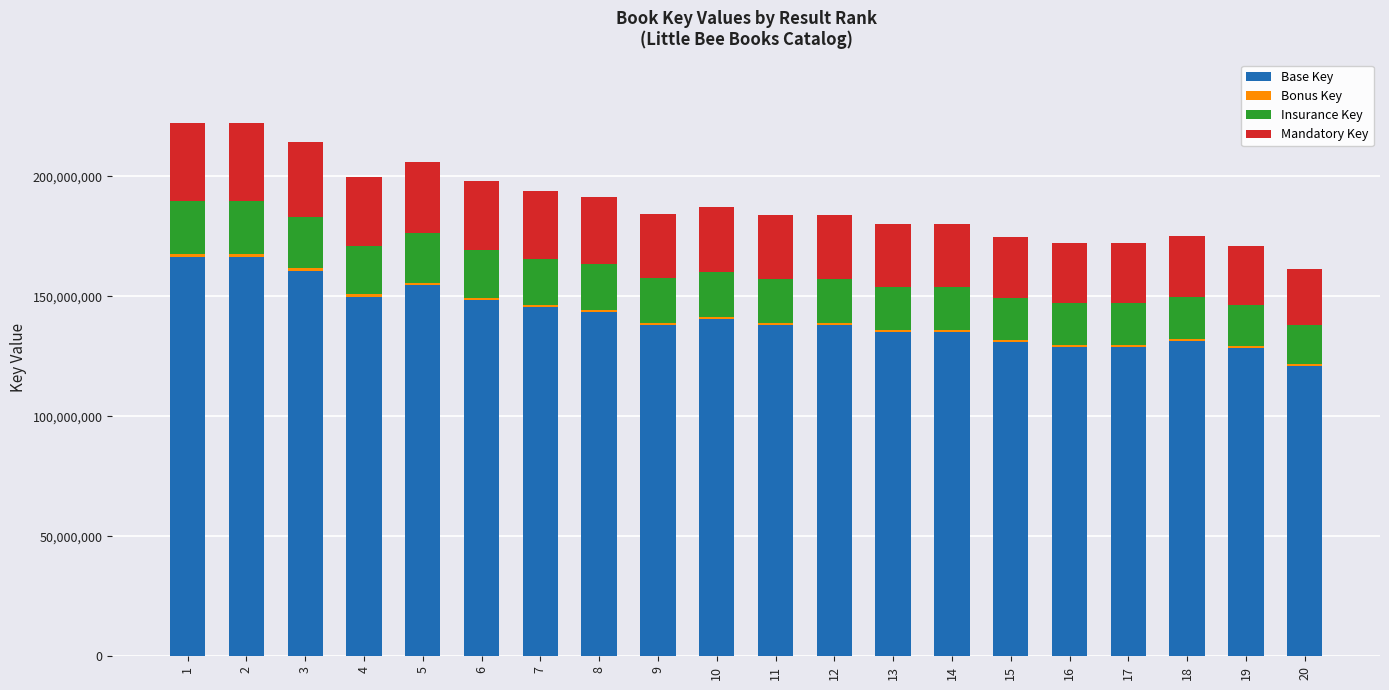

What is the maximum value for Base Key?

166607946.0